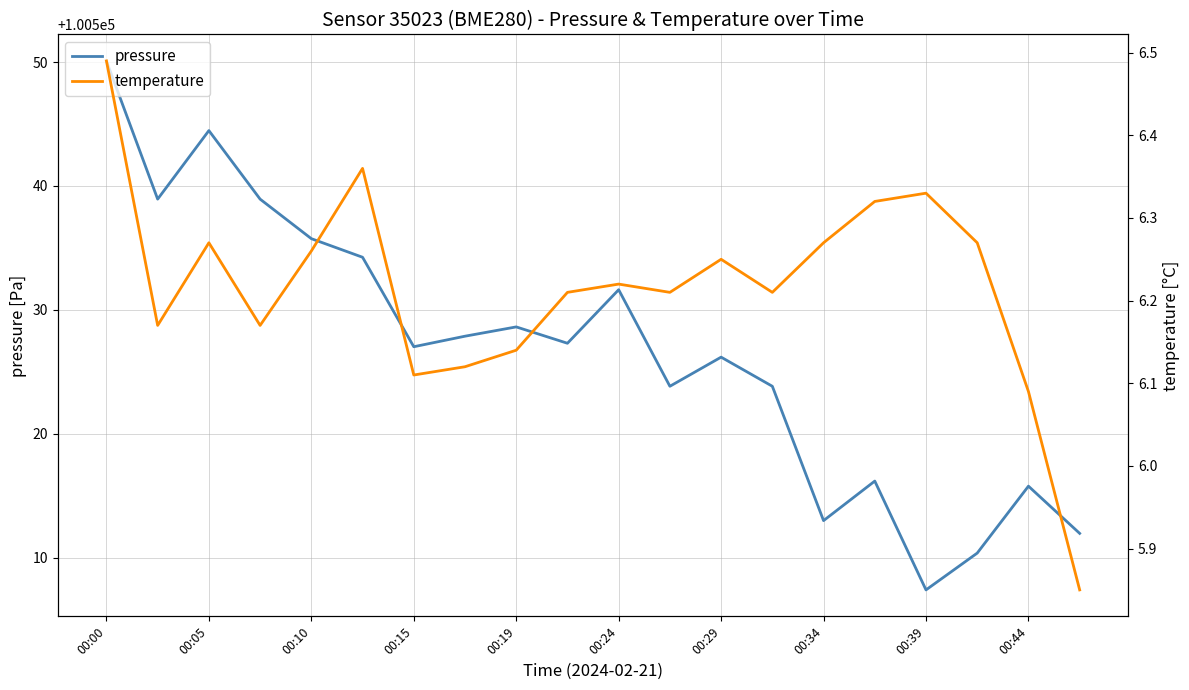

What is the average value of the pressure series?

100526.7